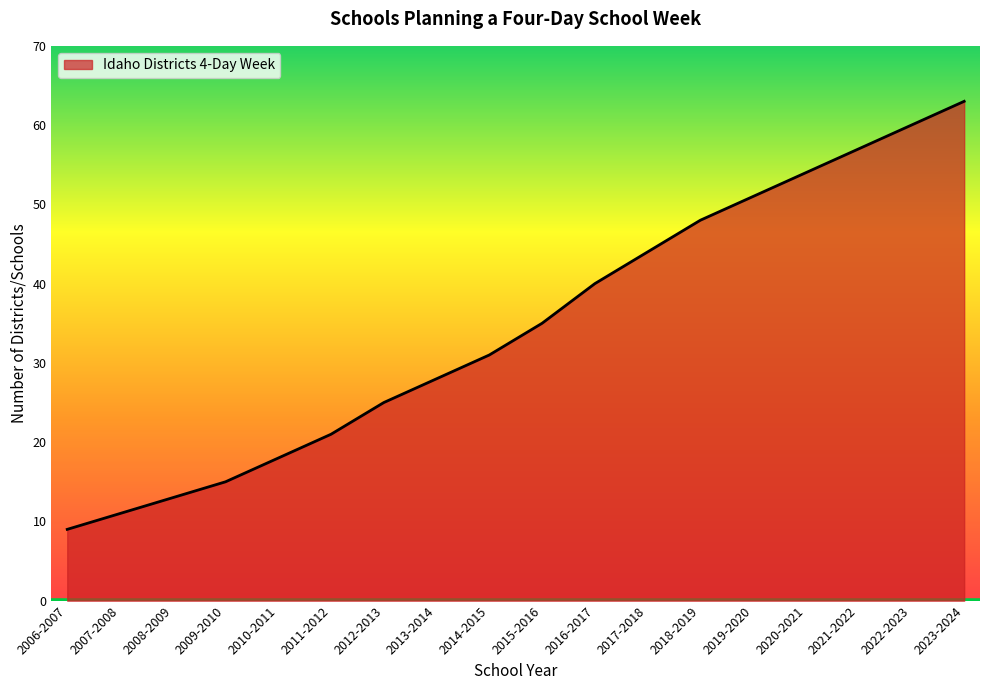

True or false: the data shows 40 at 2023-2024.

False